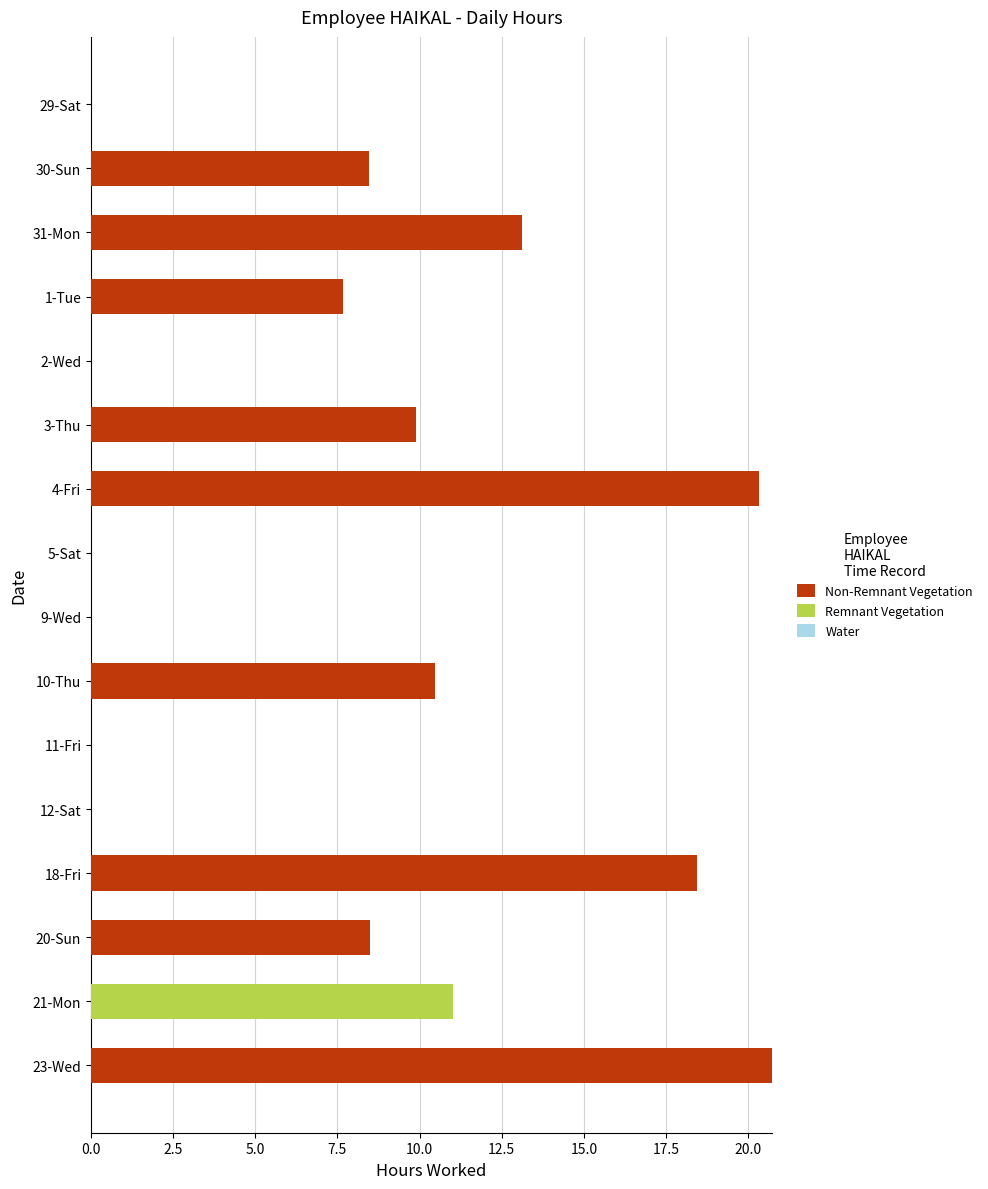

What is the total value across all series at 4-Fri?

20.3